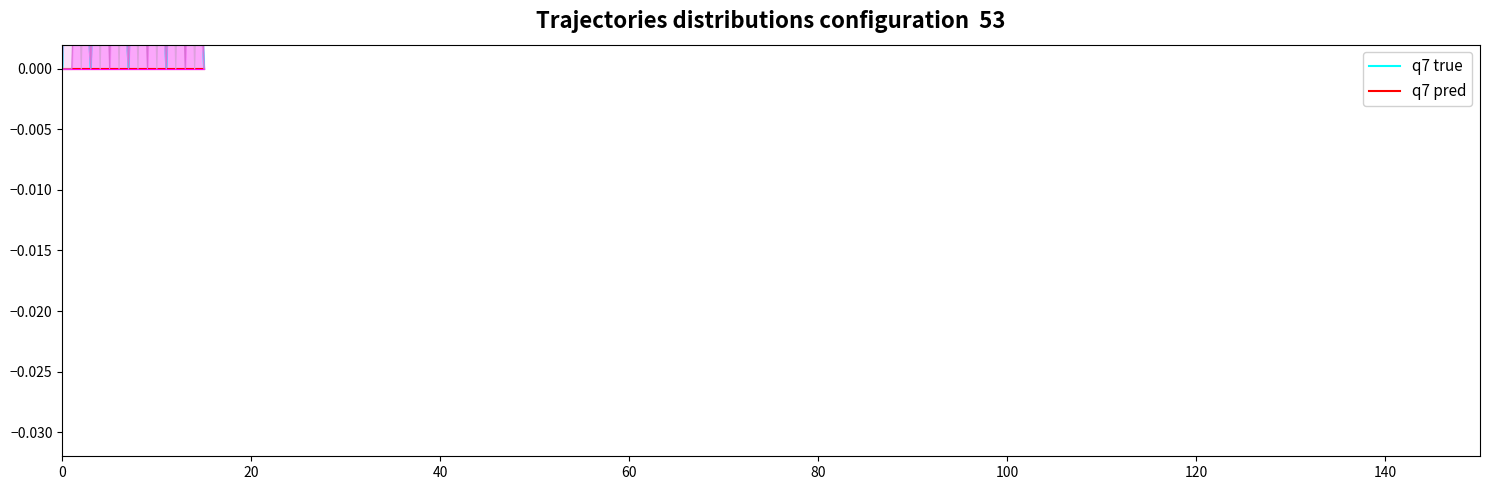

The q7 pred series shows 0.0 at 60. True or false?

True